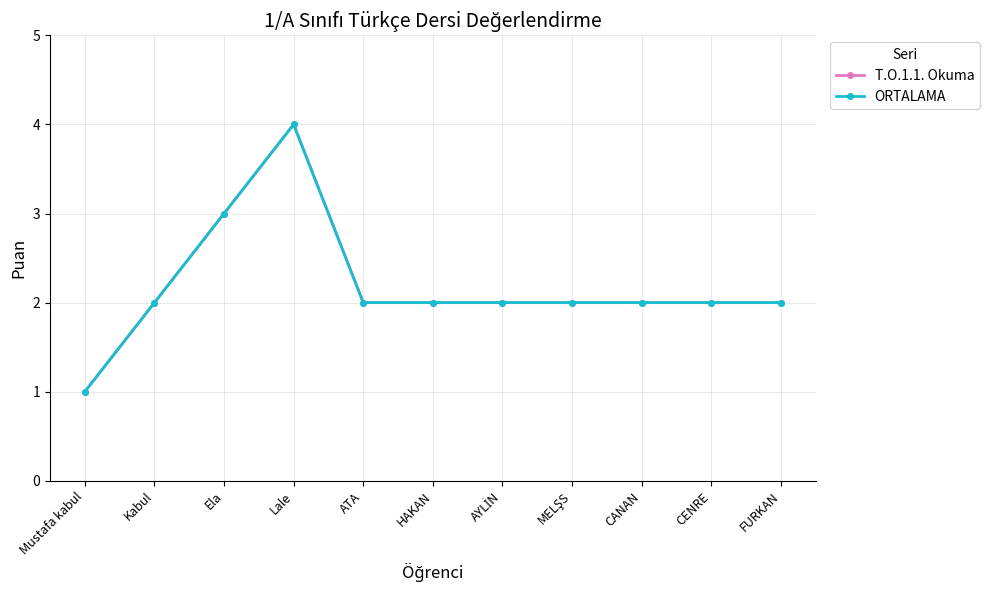

List the labels in order of T.O.1.1. Okuma value, smallest first.

Mustafa kabul, Kabul, ATA, HAKAN, AYLİN, MELŞS, CANAN, CENRE, FURKAN, Ela, Lale